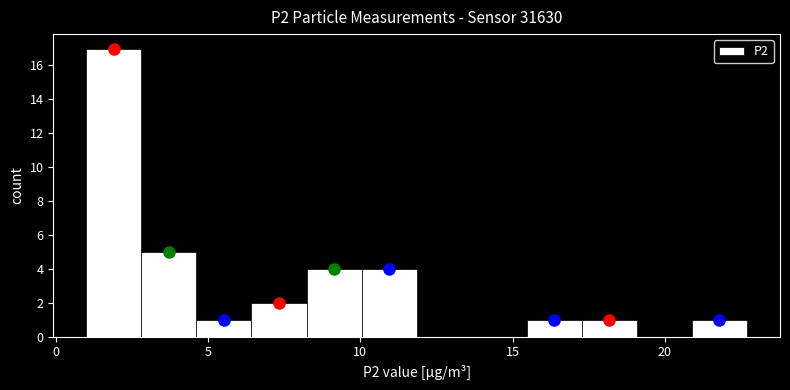

Read against the x-axis, roughly where is the centre of the tallest bar?

2.0